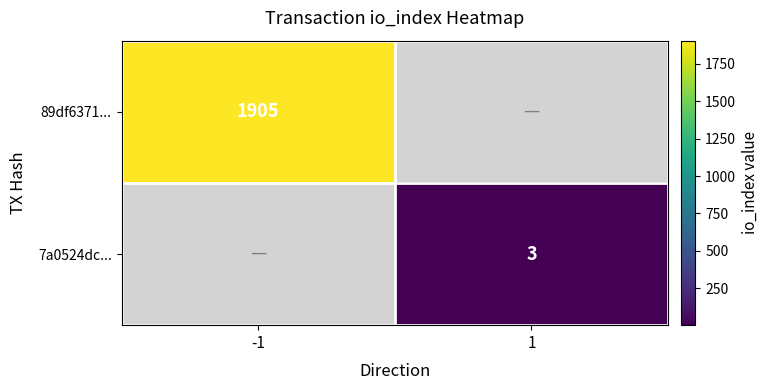

Is it true that 7a0524dc... equals 2 at 1?

False